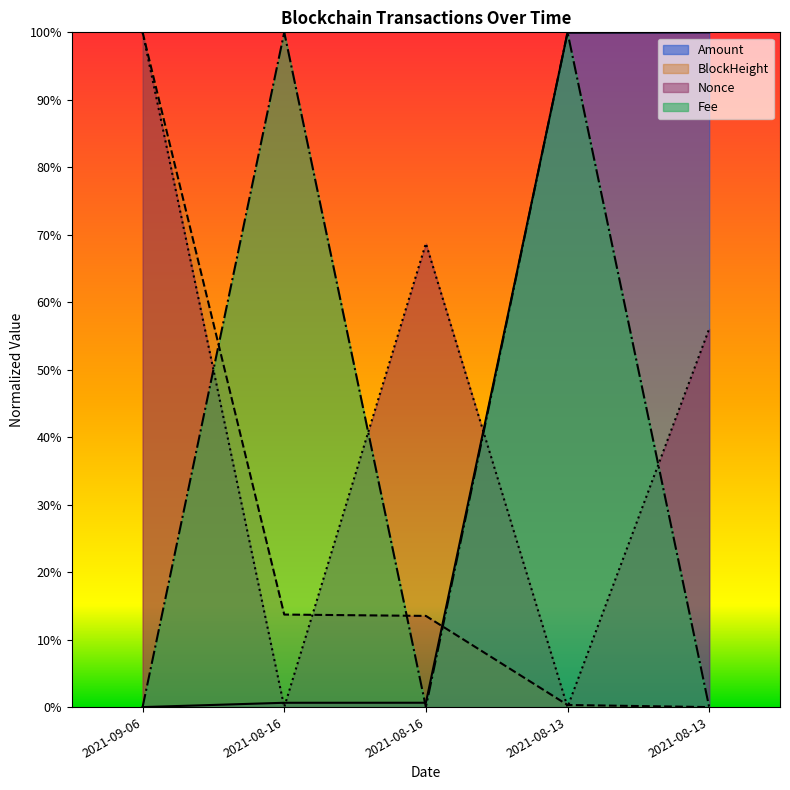

How many intersections are there between Fee and Nonce?

4